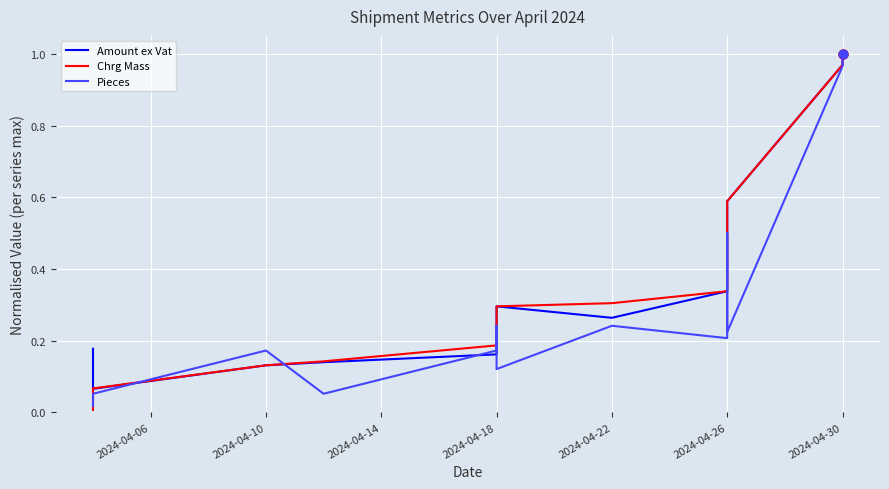

At how many categories does at least one series exceed 0?

13